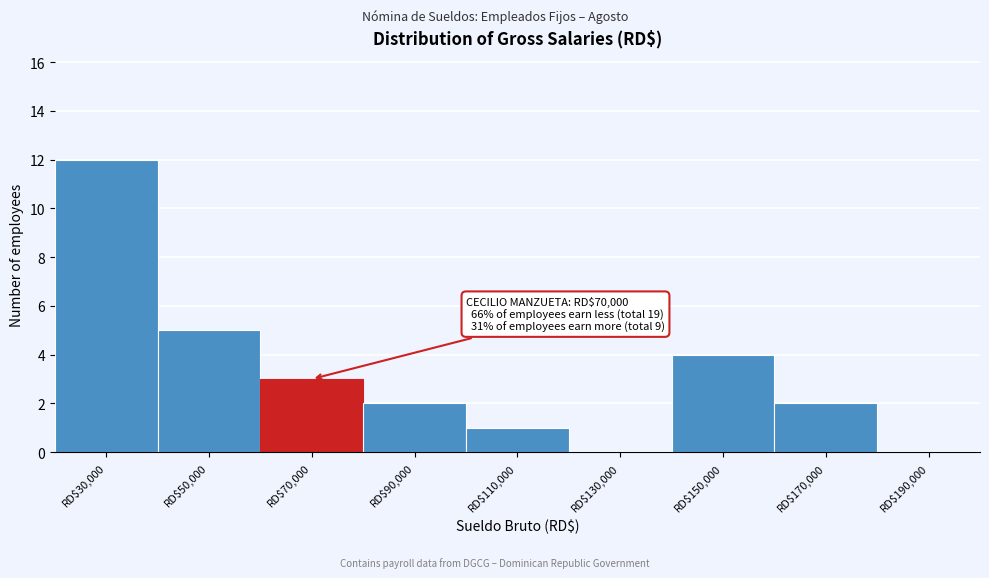

Over which range of the x-axis is the bar tallest?

20000 to 40000